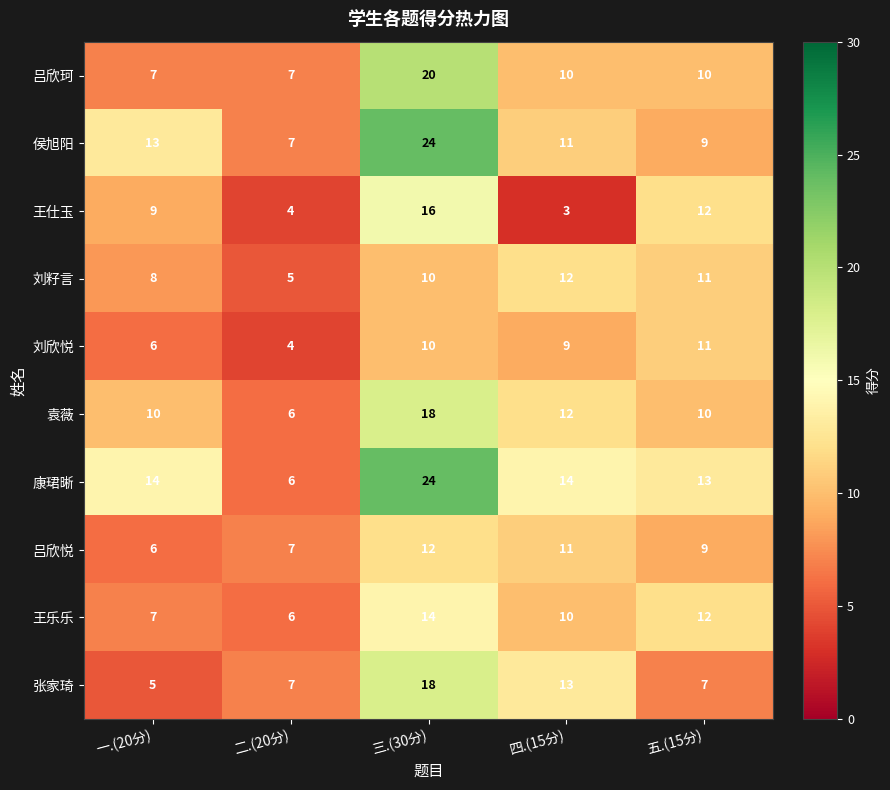

Between 四.(15分) and 五.(15分), which series saw the biggest shift?

王仕玉